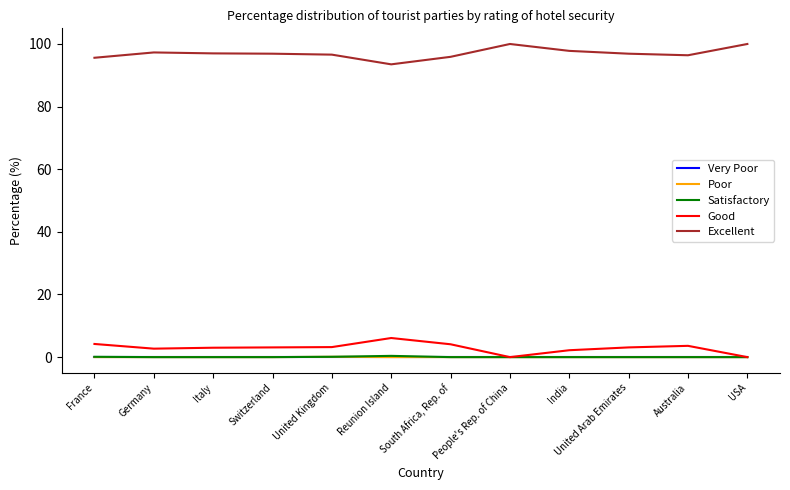

True or false: Excellent and Poor intersect in this chart.

False